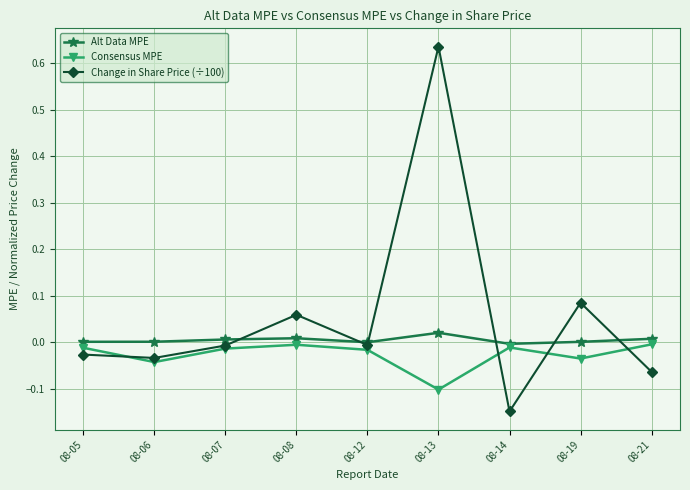

Does the chart have visible grid lines?

Yes